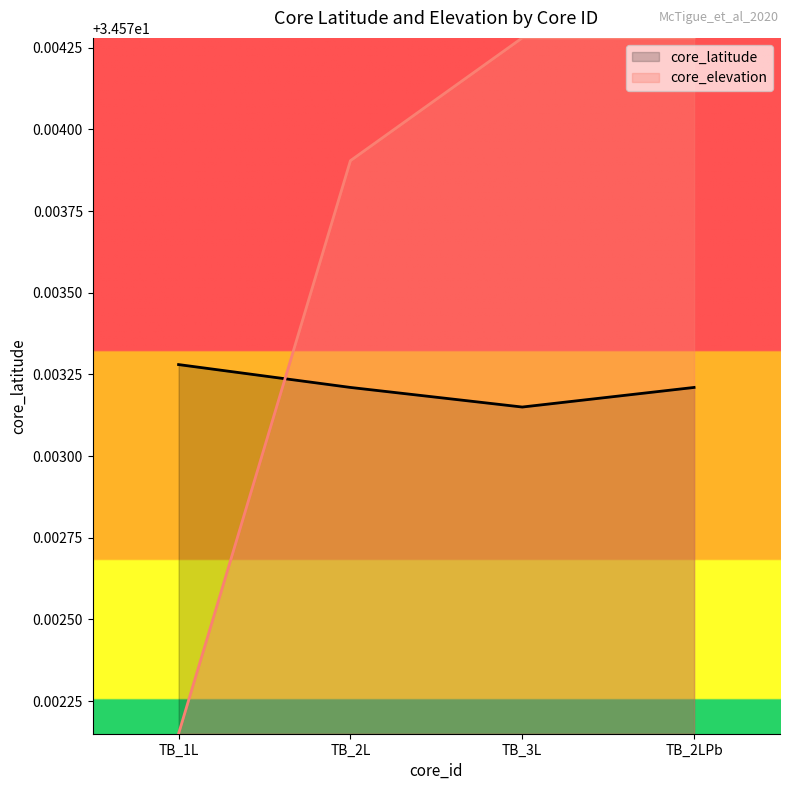

What is the sum of the core_latitude values at TB_2L and TB_2LPb?

69.1